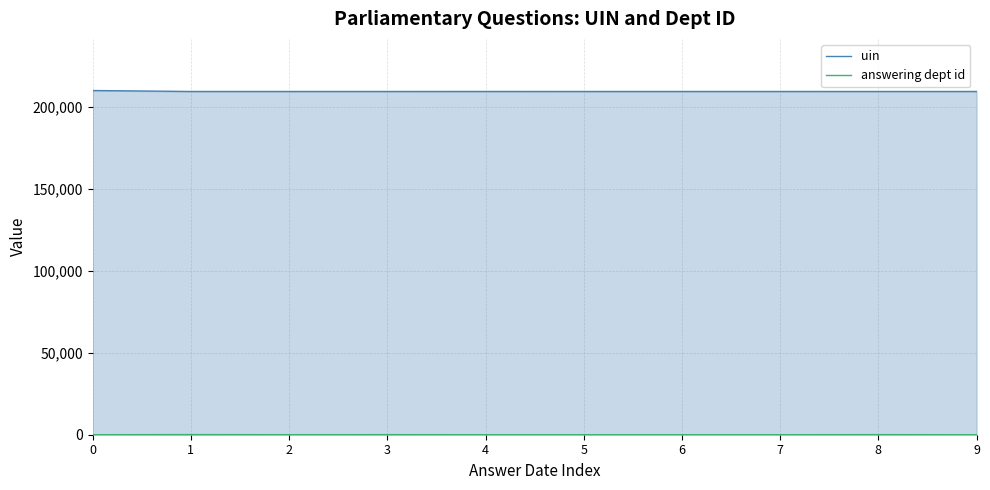

True or false: uin has more than 0 points higher than both neighbors.

True